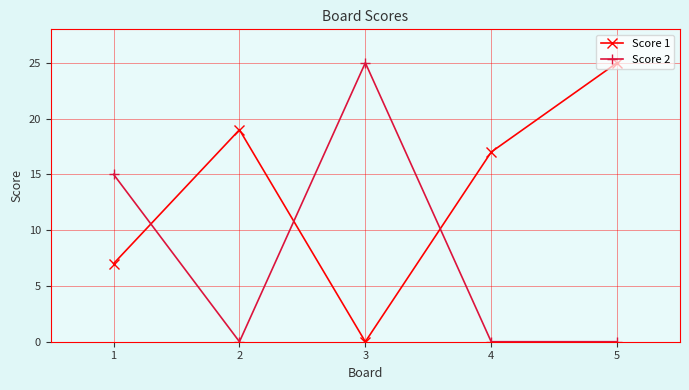

At which category does Score 2 reach its first local peak?

3